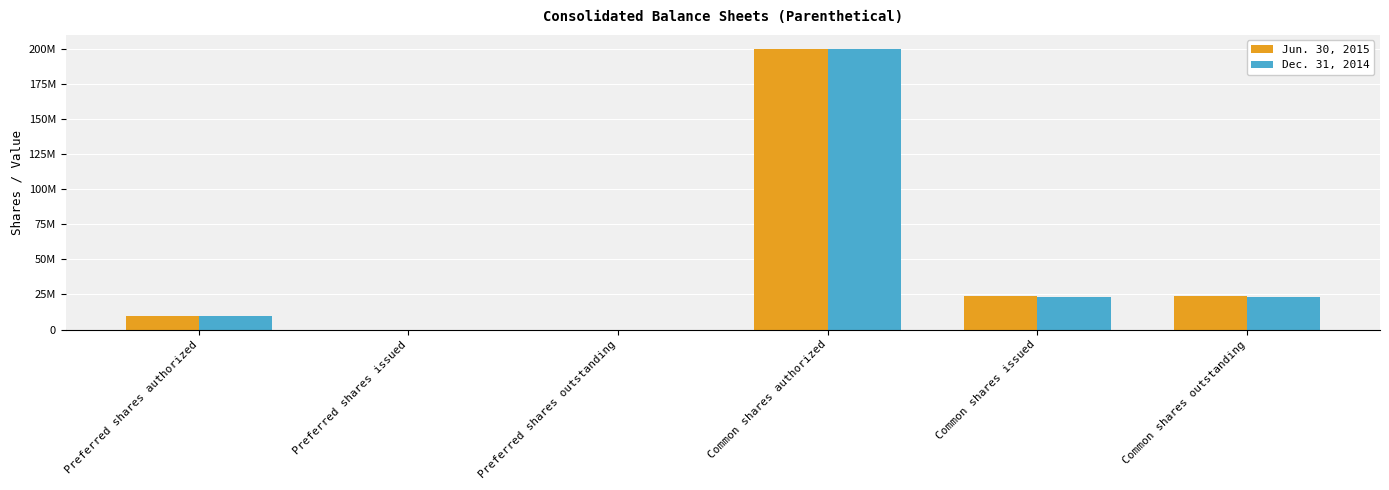

Does the chart contain stacked bars?

No